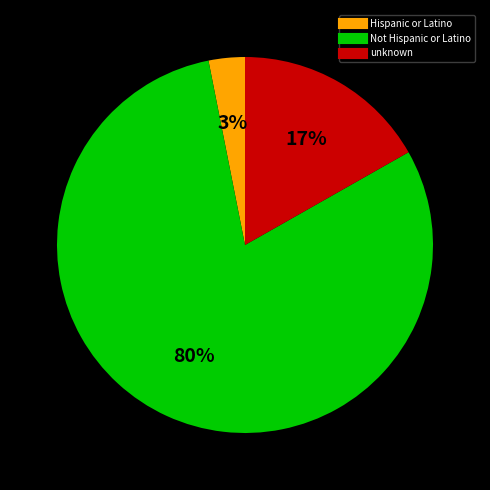

Count the number of slices in the pie.

3